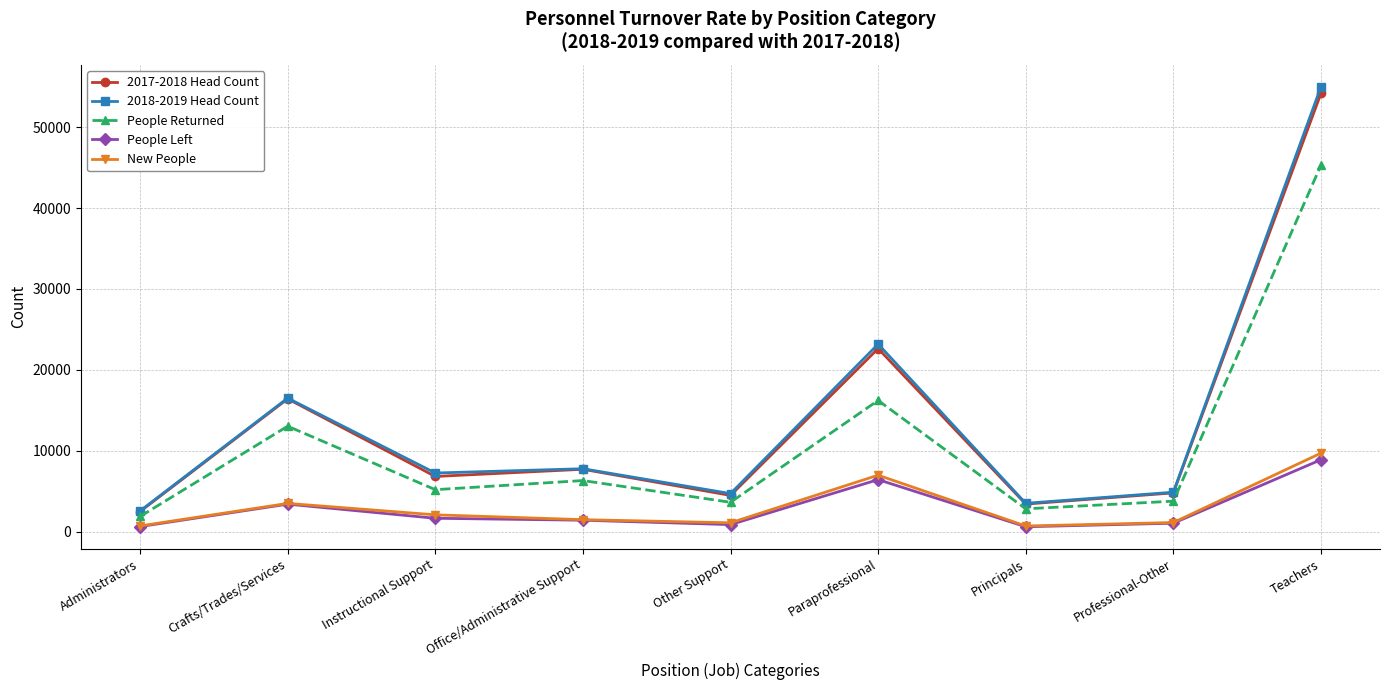

At how many categories does at least one series exceed 30352?

1